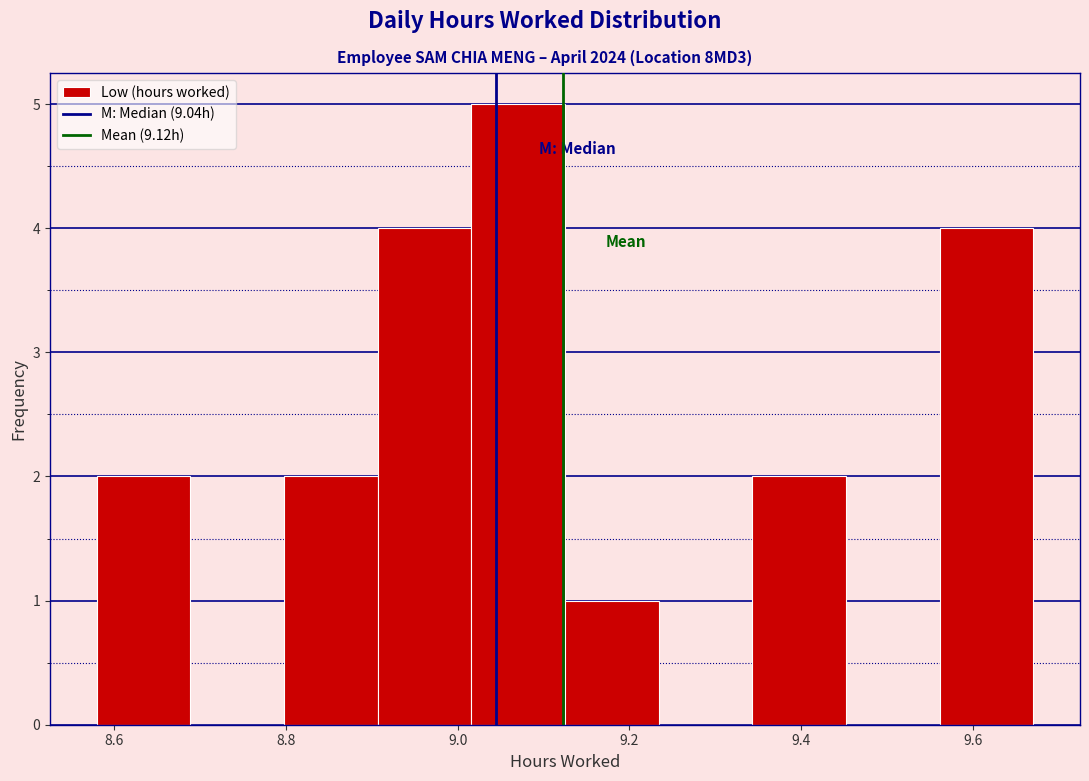

Reading left to right, transcribe this chart: for each bar, give the range it covers on the x-axis and its height. Neither the bar edges nor the heights are printed on the chart, so give them approximately, as read against the axes.

8.58 to 8.68: 2
8.68 to 8.80: 0
8.80 to 8.90: 2
8.90 to 9.02: 4
9.02 to 9.12: 5
9.12 to 9.24: 1
9.24 to 9.34: 0
9.34 to 9.46: 2
9.46 to 9.56: 0
9.56 to 9.68: 4